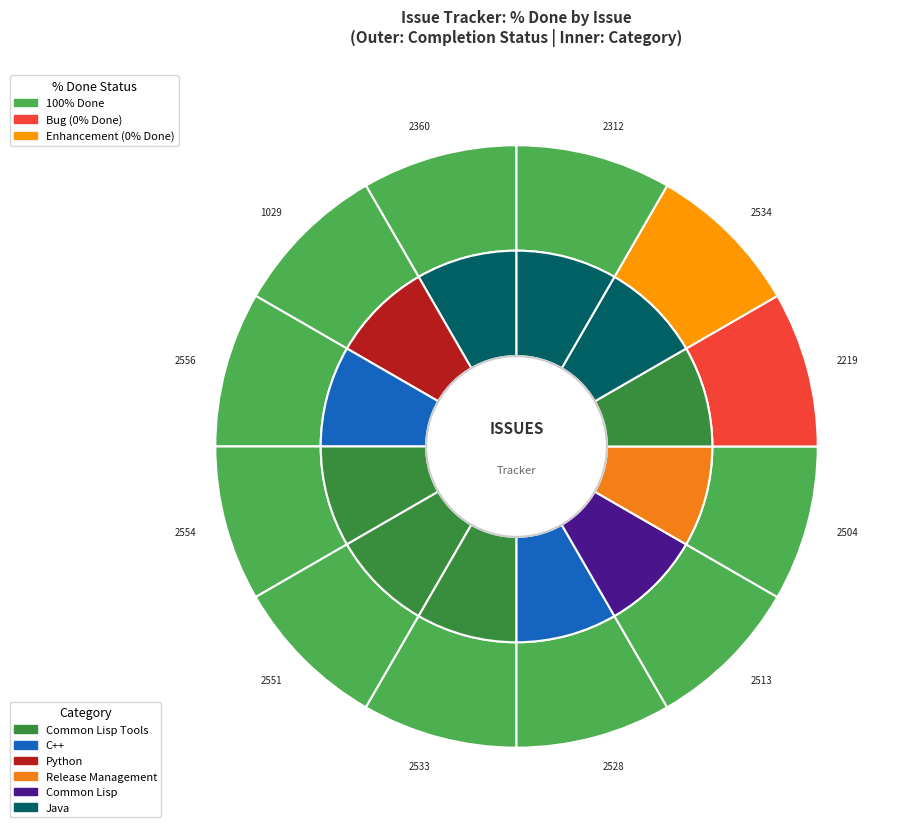

Does 2513 represent more than half of the total?

No